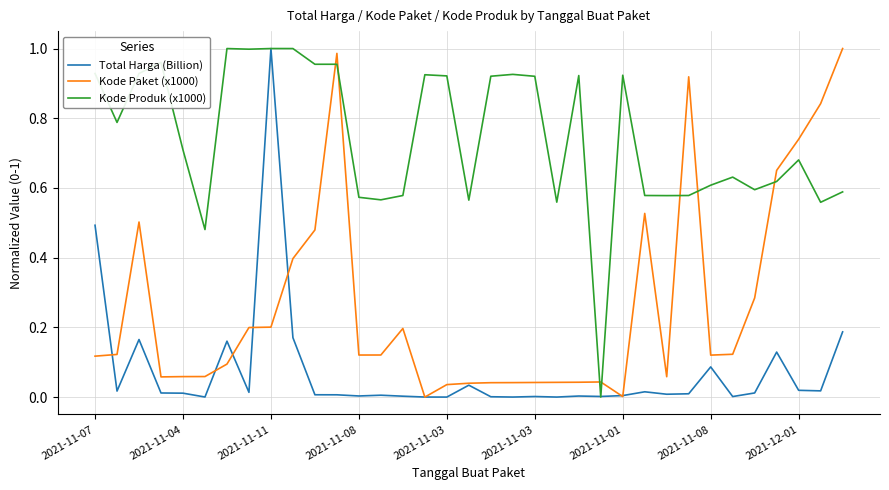

Rank the series by their average value, from highest to lowest.

Kode Produk (x1000), Kode Paket (x1000), Total Harga (Billion)